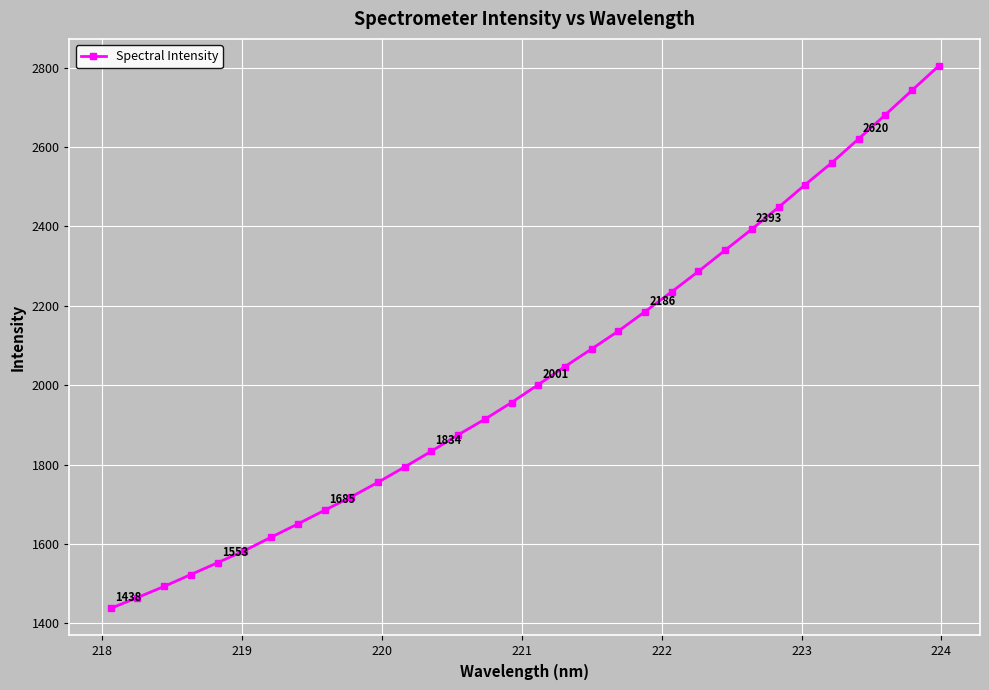

What is the greatest value displayed?

2804.0